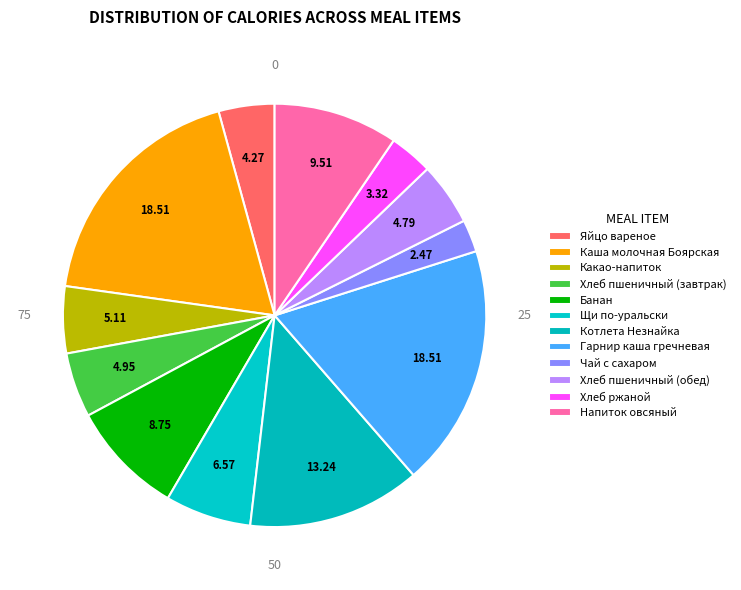

Is there a majority slice in this chart?

No